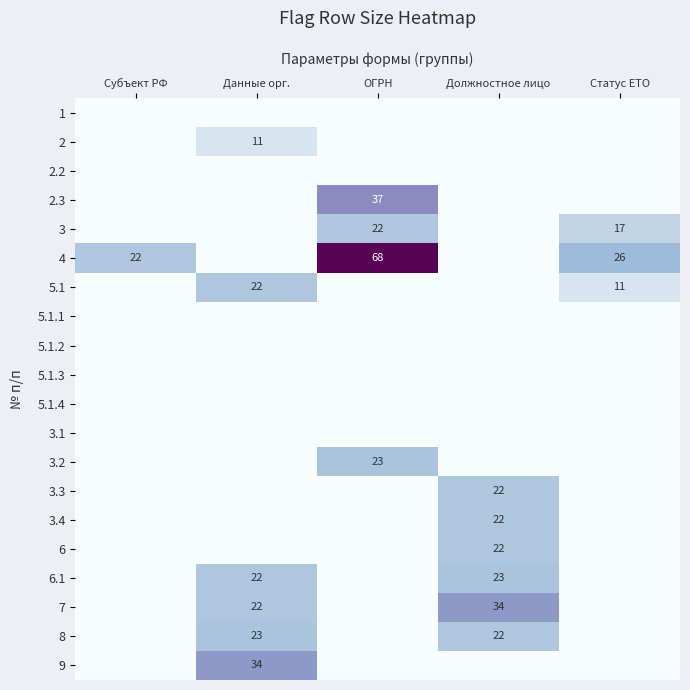

The 3 series shows 6 at ОГРН. True or false?

False